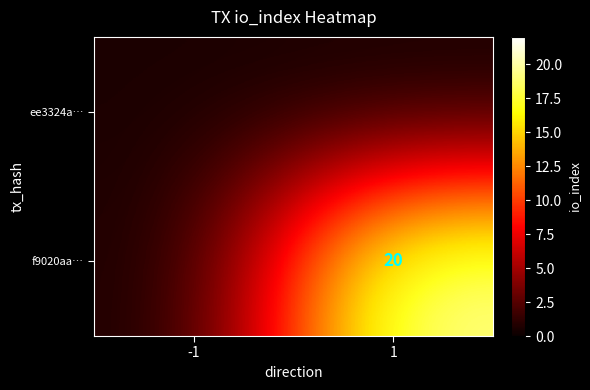

How many series are shown in this chart?

2